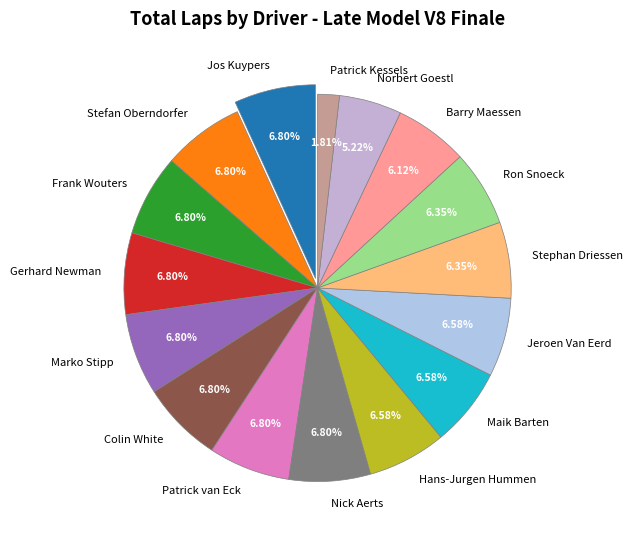

To the nearest percent, what portion does Maik Barten represent?

7%